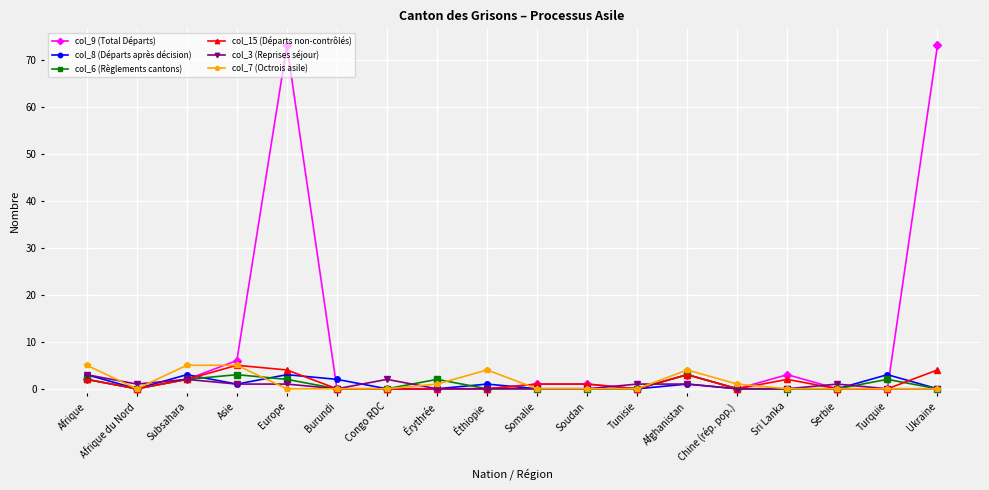

Which series has the largest total across all categories?

col_9 (Total Départs)